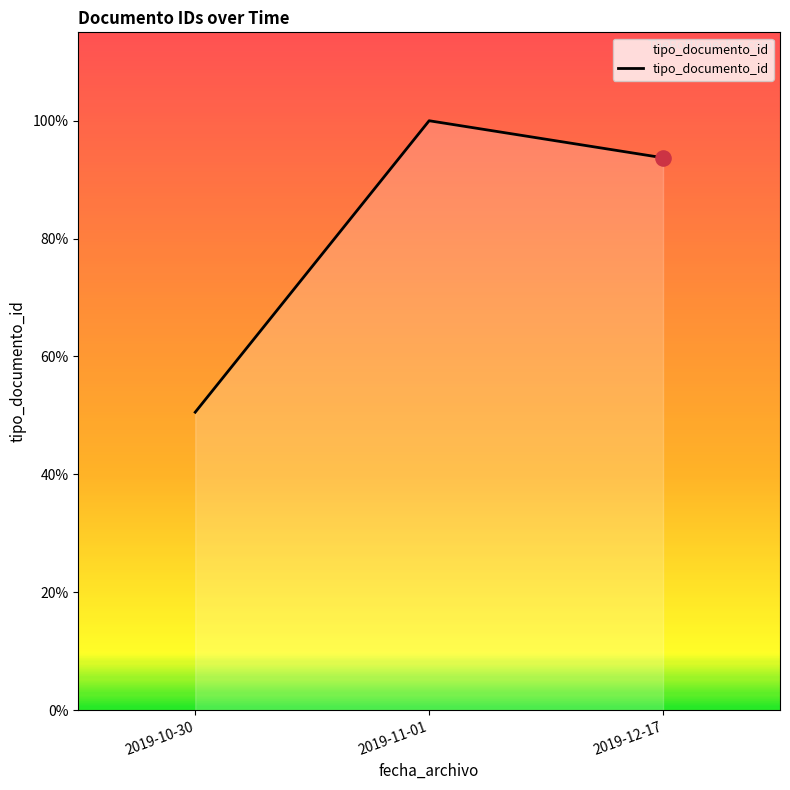

Does the chart have visible grid lines?

No